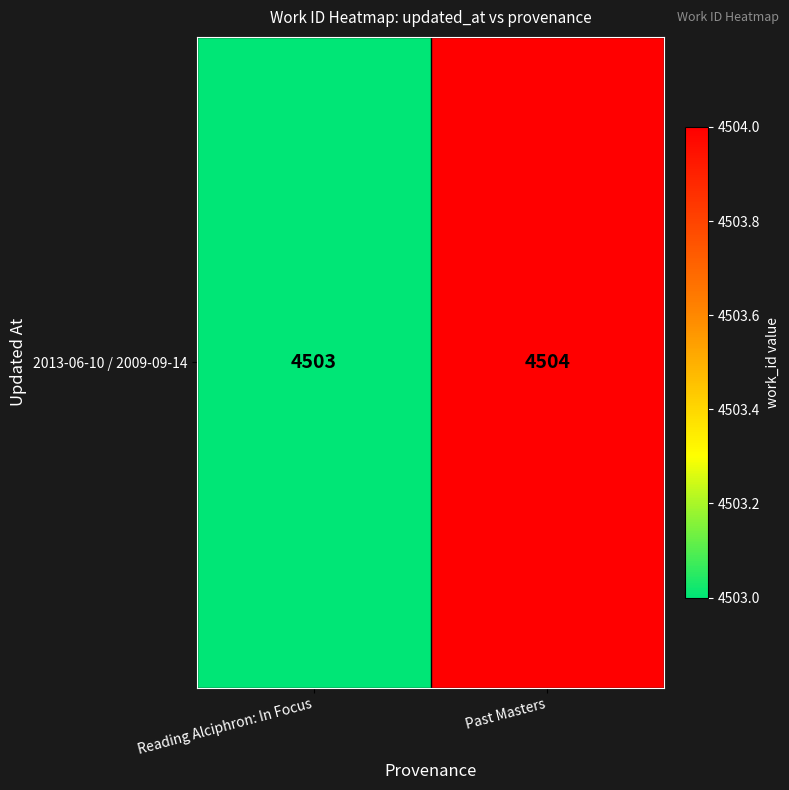

How many data points does each series have?

2